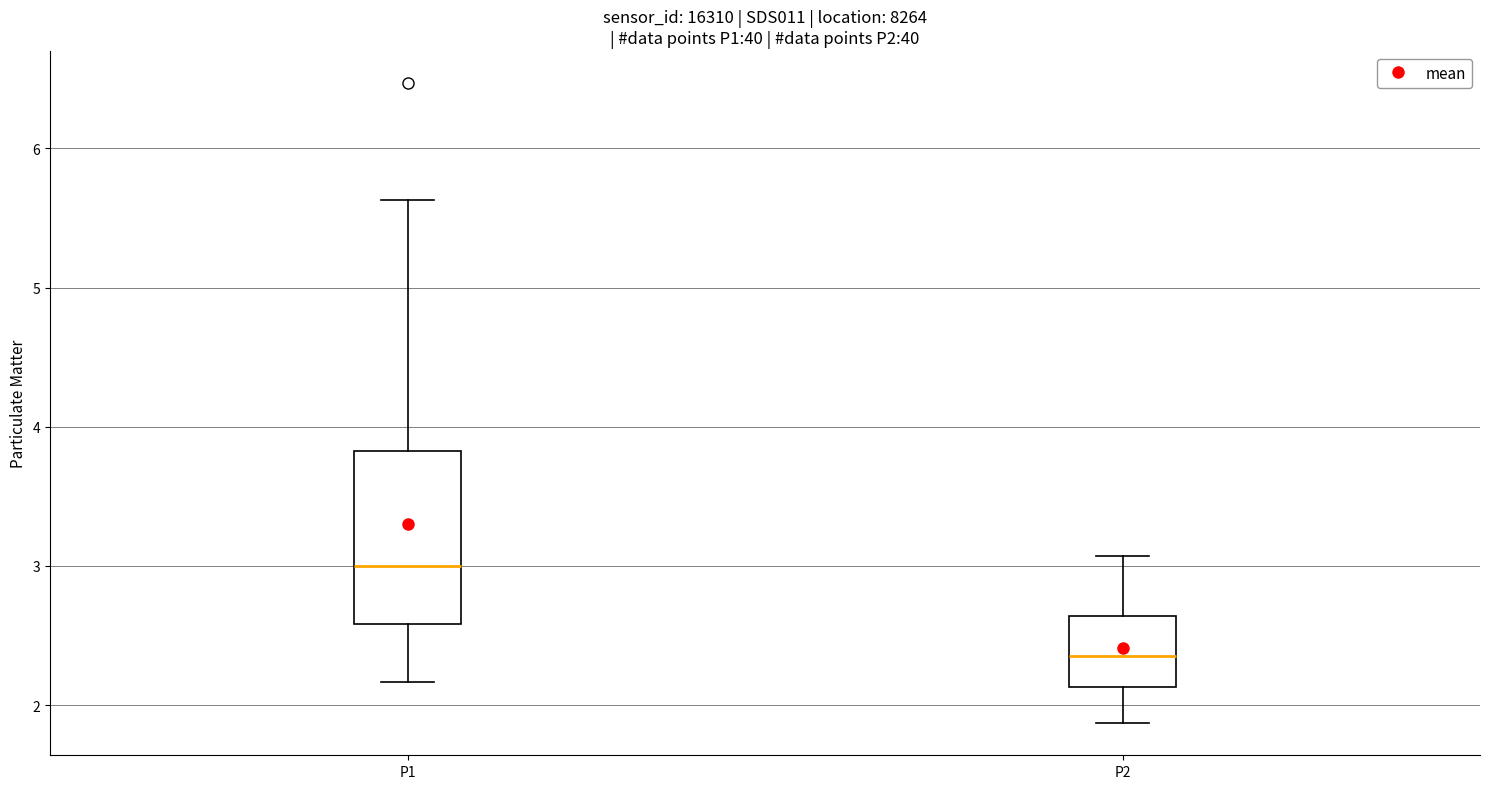

Reading left to right, read every box against the y-axis: the position of its median line, the range the box covers, and the ends of its whiskers. The values are not printed on the chart, so give them approximately, as read against the axis.

P1: median 3.0, box 2.6 to 3.8, whiskers 2.2 to 5.6
P2: median 2.4, box 2.1 to 2.6, whiskers 1.9 to 3.1